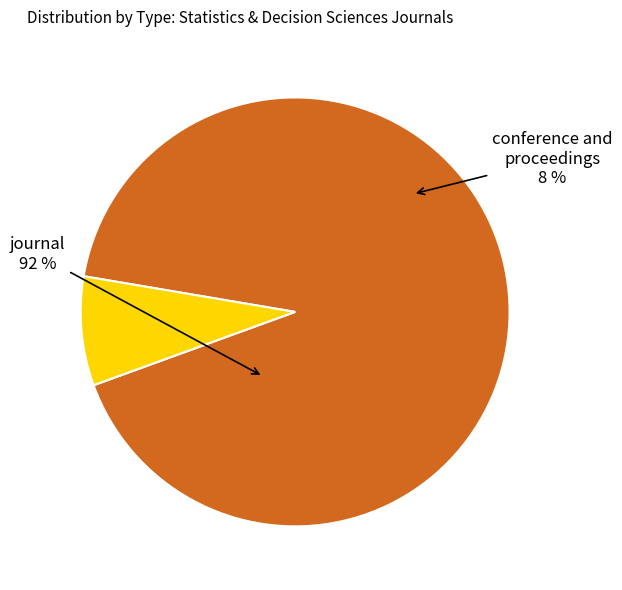

Which slice is the largest?

journal